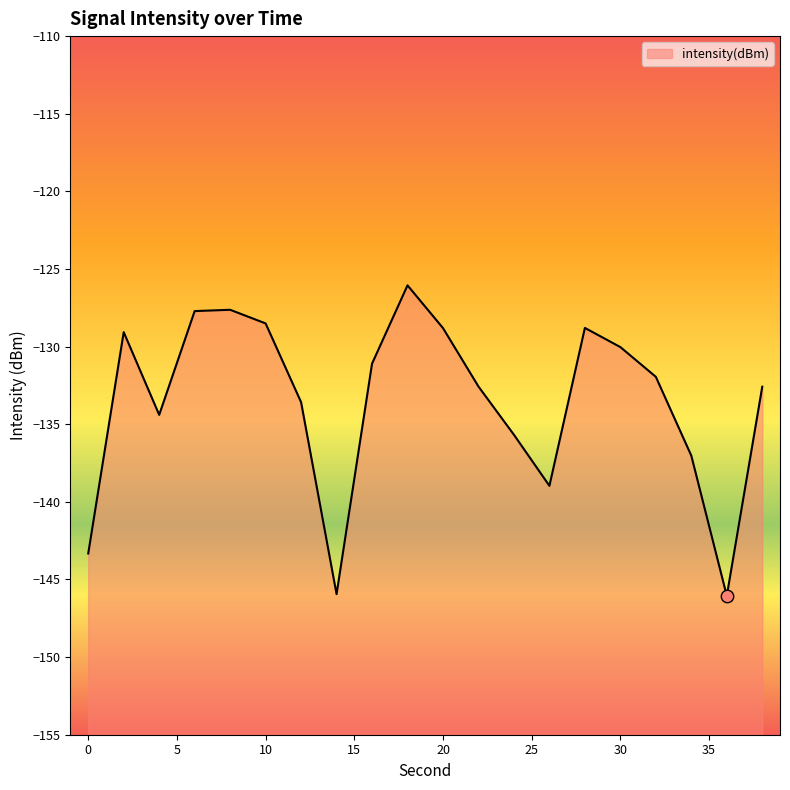

What is the change in value from 24 to 32?

+3.7